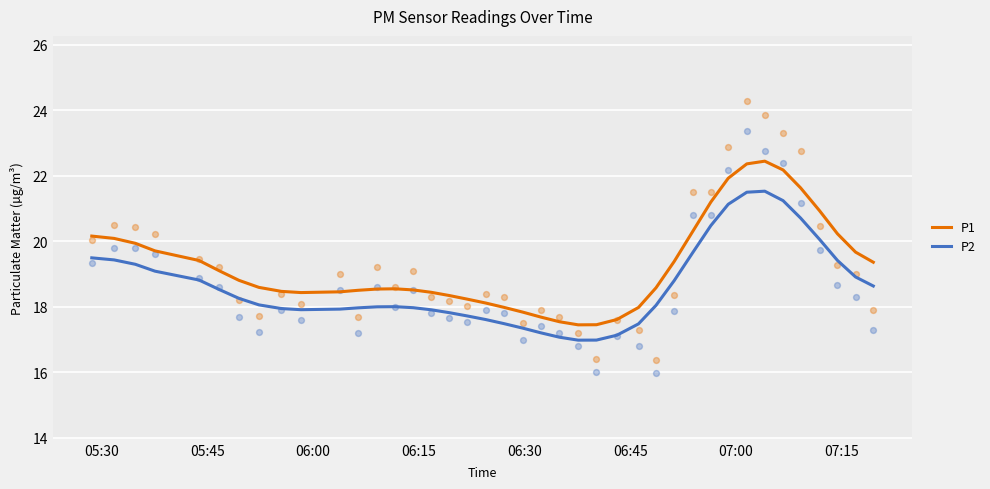

What is the lowest value of the P1 series?

17.4